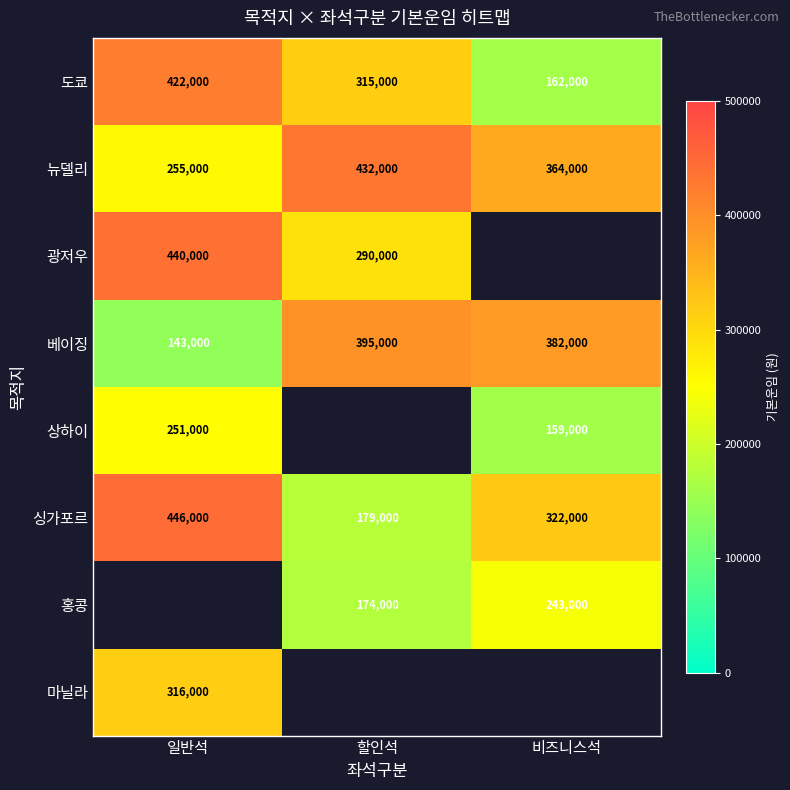

Which category has the lowest value across all series?

일반석